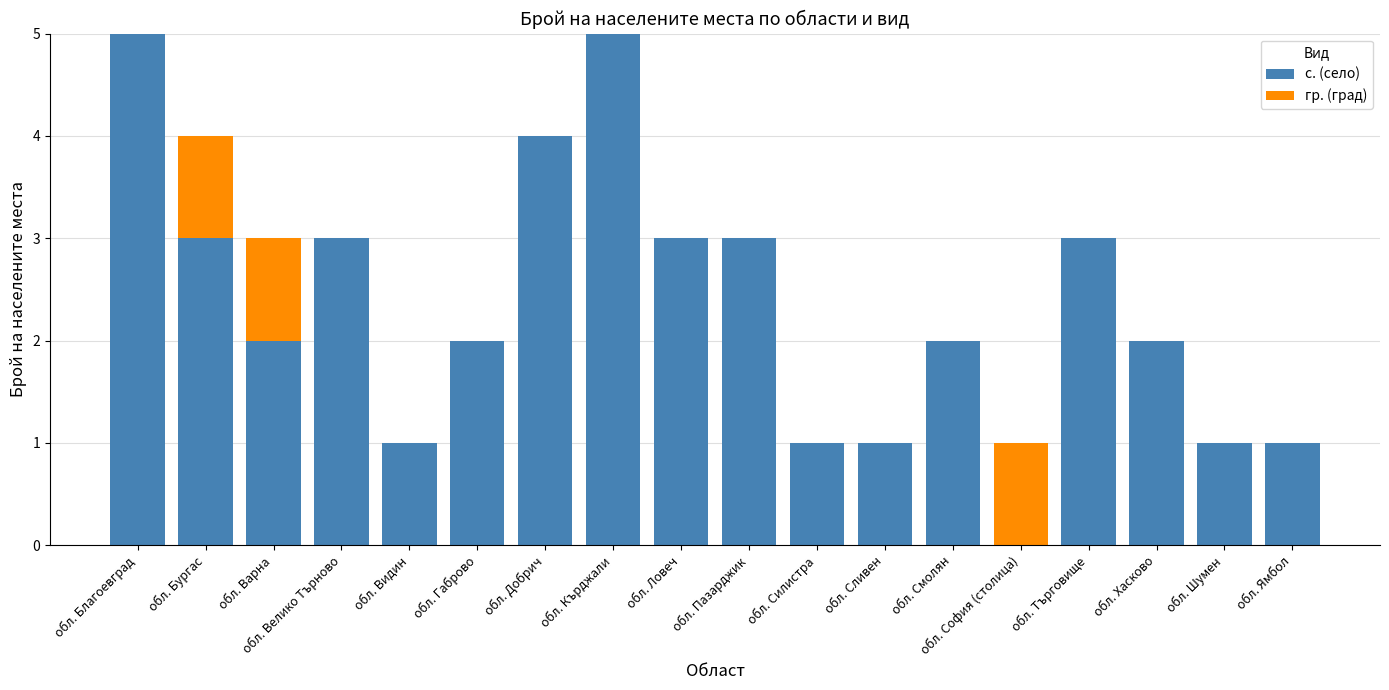

The value of с. (село) at обл. Шумен is 1. True or false?

True